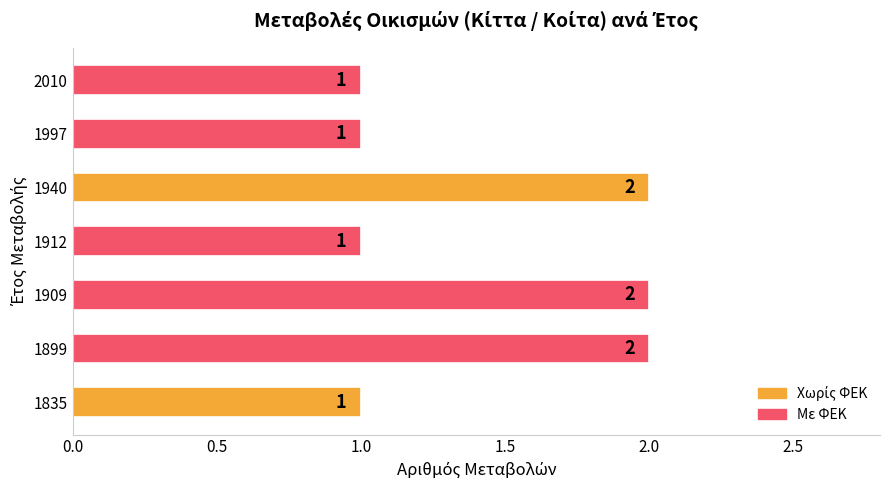

Approximately how many times larger is the value at 1912 compared to 1997?

1.0